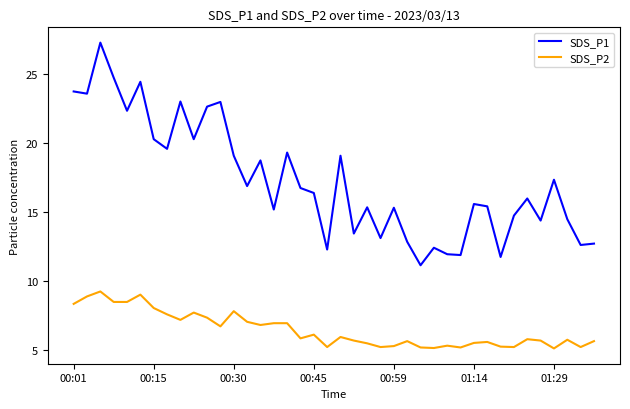

True or false: SDS_P2 and SDS_P1 cross at least once.

False